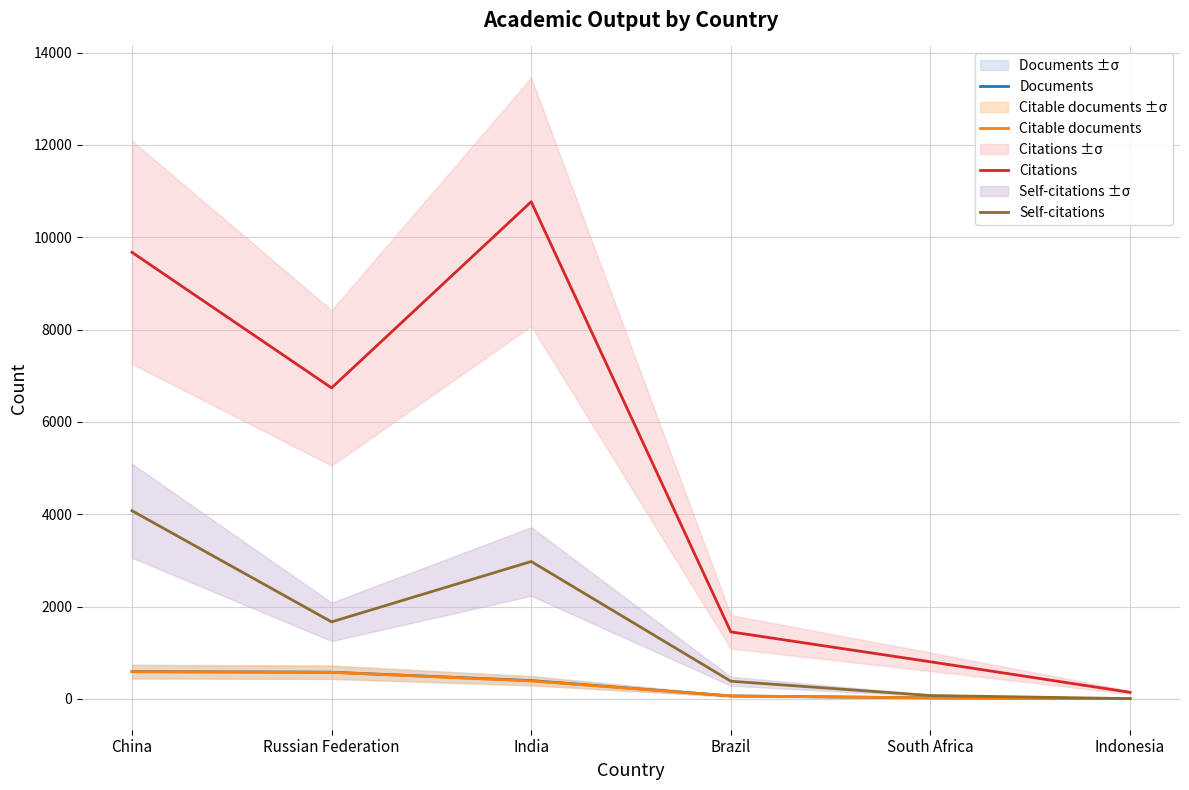

List the labels in order of Self-citations value, largest first.

China, India, Russian Federation, Brazil, South Africa, Indonesia